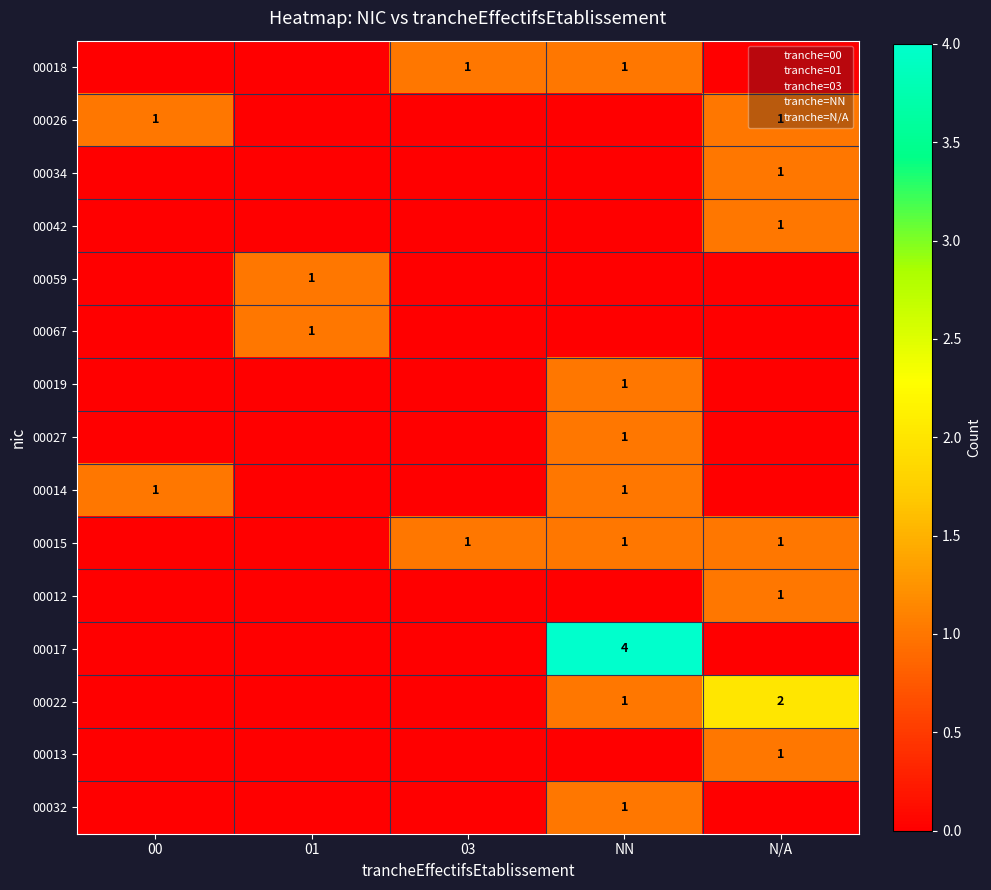

At which category is the sum across all series the highest?

NN